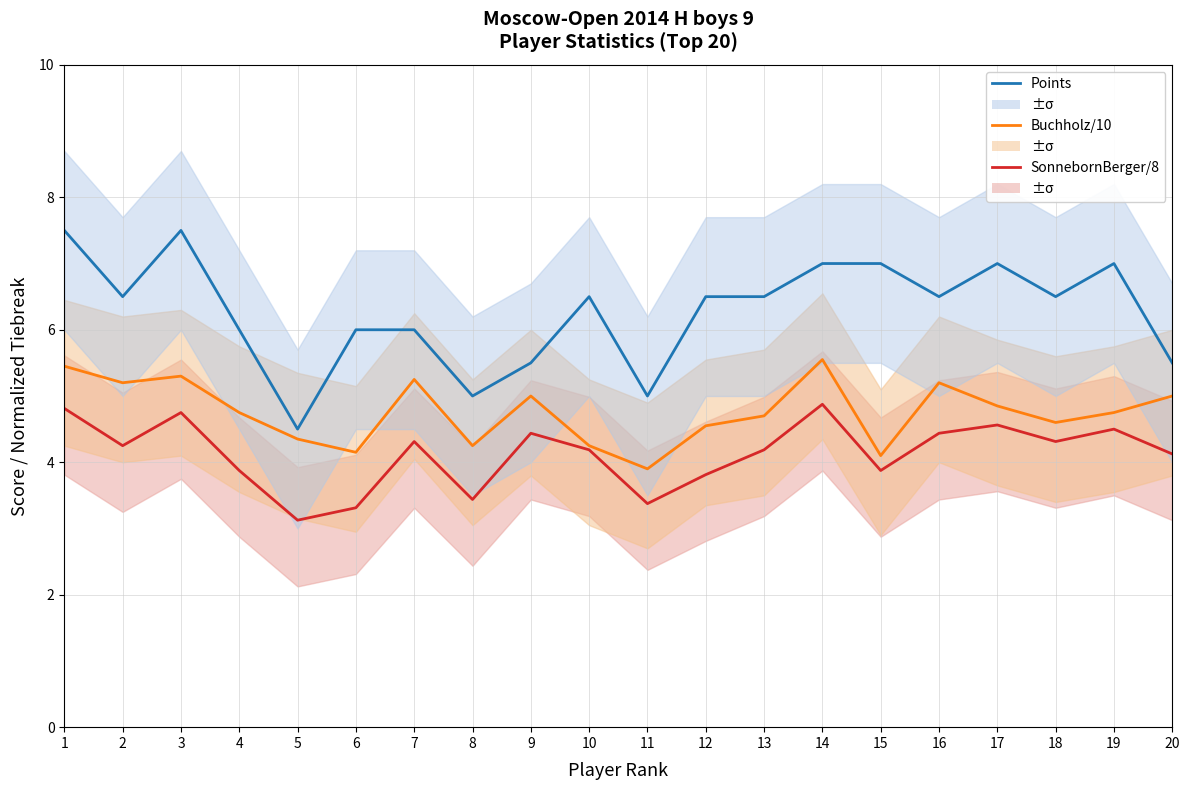

Reading right to left, what are all the values shown in this chart?

SonnebornBerger/8: 20=4.1	19=4.5	18=4.3	17=4.6	16=4.4	15=3.9	14=4.9	13=4.2	12=3.8	11=3.4	10=4.2	9=4.4	8=3.4	7=4.3	6=3.3	5=3.1	4=3.9	3=4.8	2=4.2	1=4.8
Buchholz/10: 20=5.0	19=4.8	18=4.6	17=4.8	16=5.2	15=4.1	14=5.5	13=4.7	12=4.5	11=3.9	10=4.2	9=5.0	8=4.2	7=5.2	6=4.2	5=4.3	4=4.8	3=5.3	2=5.2	1=5.5
Points: 20=5.5	19=7.0	18=6.5	17=7.0	16=6.5	15=7.0	14=7.0	13=6.5	12=6.5	11=5.0	10=6.5	9=5.5	8=5.0	7=6.0	6=6.0	5=4.5	4=6.0	3=7.5	2=6.5	1=7.5